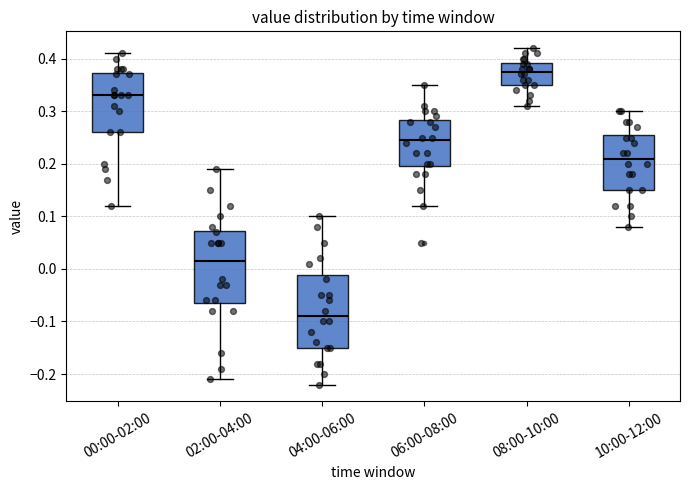

Where does the median line of the box for 04:00-06:00 sit on the y-axis? The values are not printed on the chart, so give them approximately, as read against the axis.

-0.09